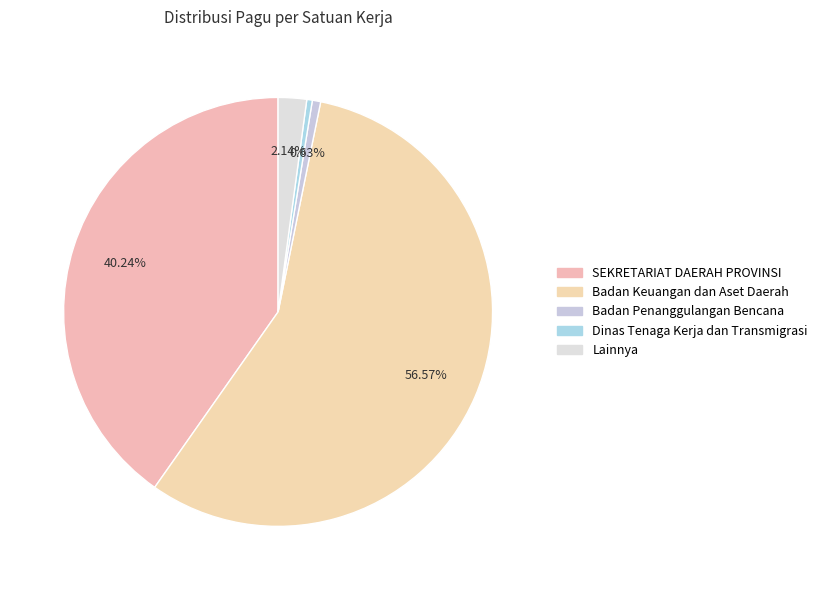

How many segments does this pie chart have?

5